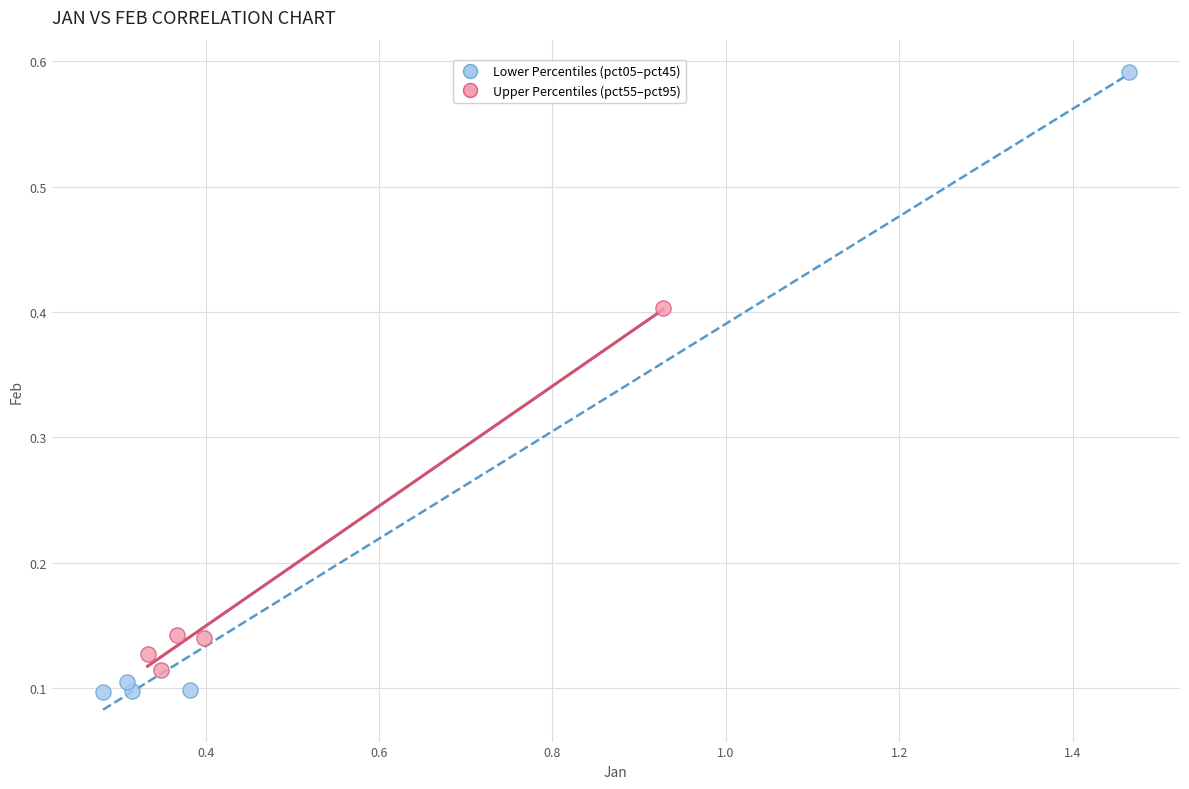

Which series has the widest spread of Y values?

Lower Percentiles (pct05–pct45)